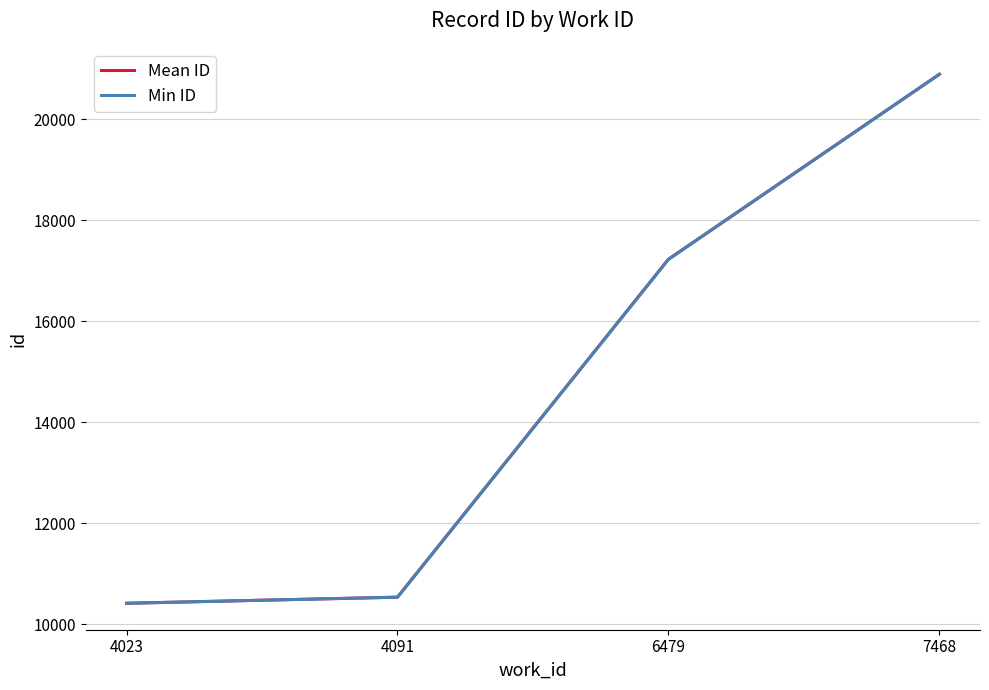

The Min ID series shows 10538.0 at 4091. True or false?

True